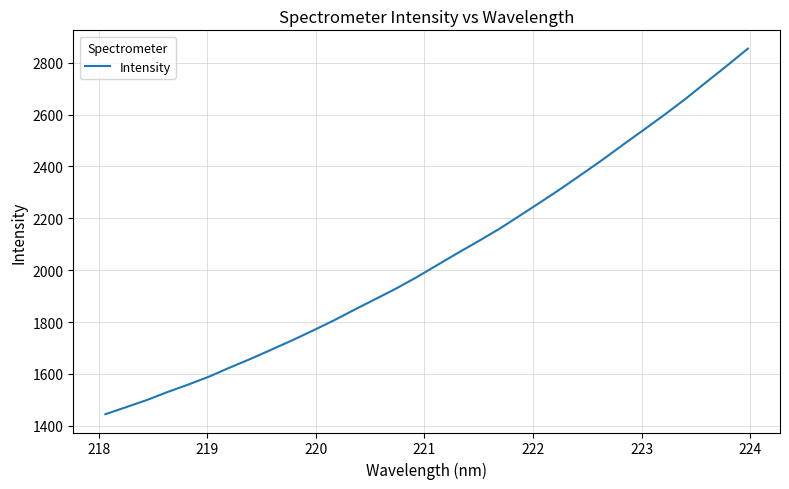

What is the maximum value shown in the chart?

2854.0